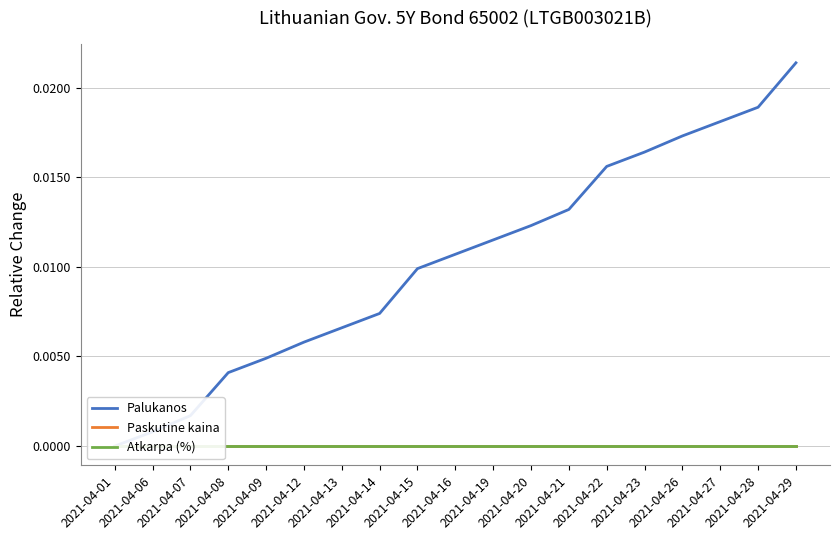

Rank the series by their maximum value, from lowest to highest.

Paskutine kaina, Atkarpa (%), Palukanos